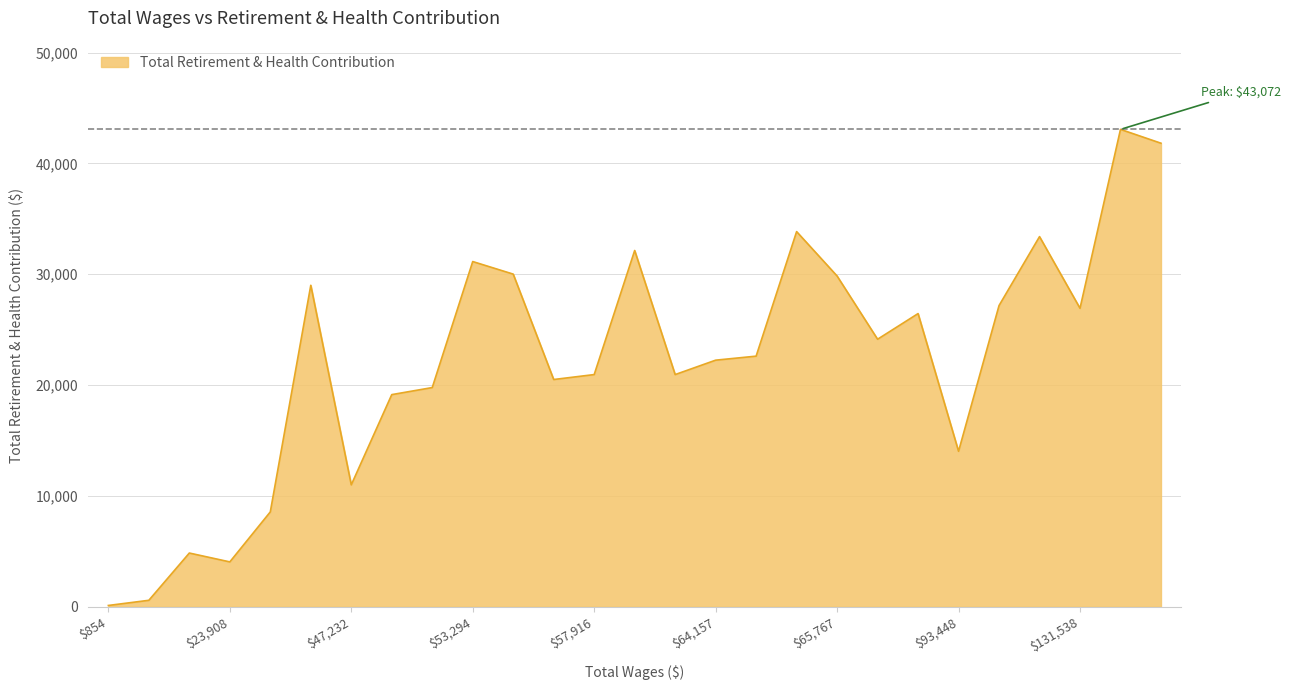

What is the difference between the maximum and minimum values?

42950